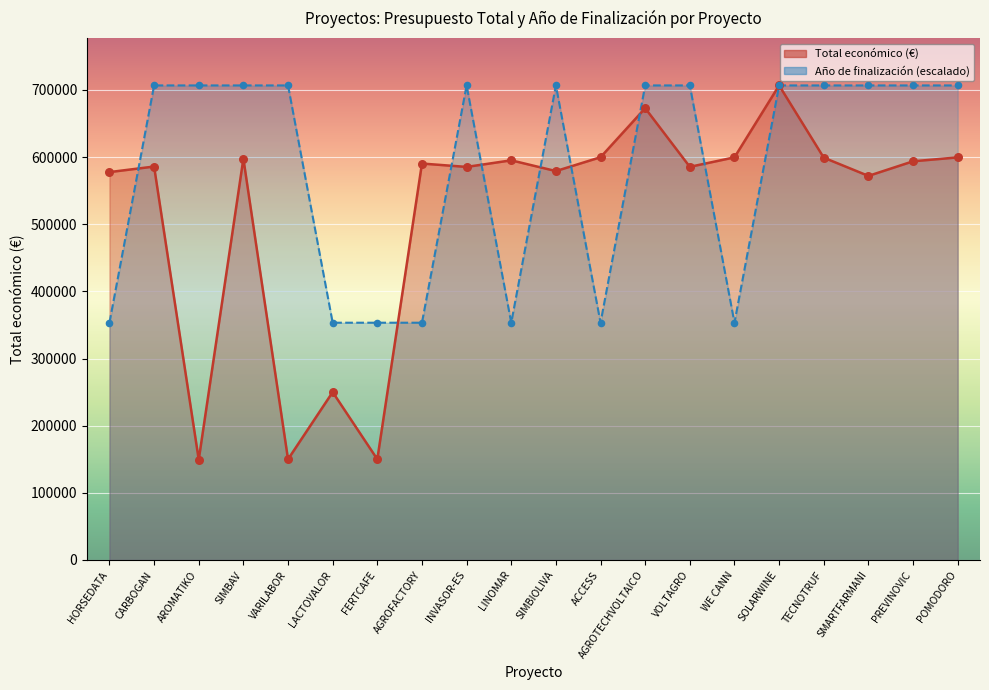

Which series reaches the maximum Y coordinate?

Total económico